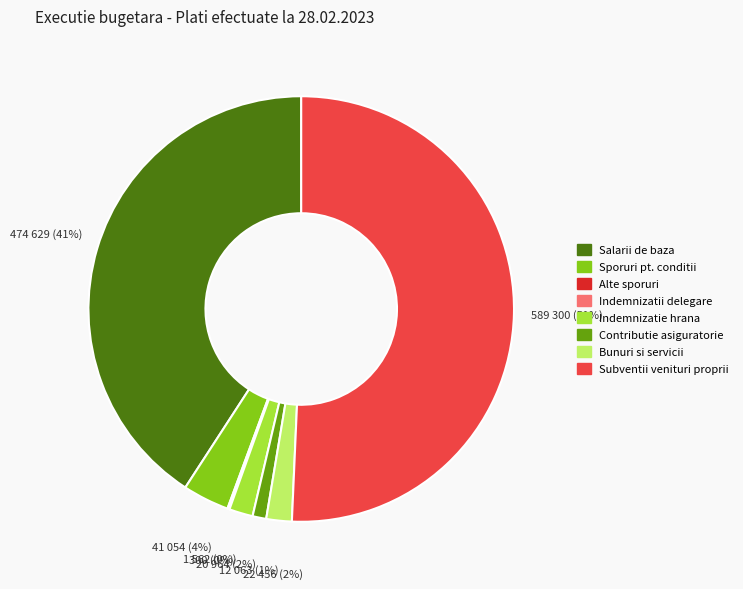

To the nearest percent, what is the average slice percentage?

12%